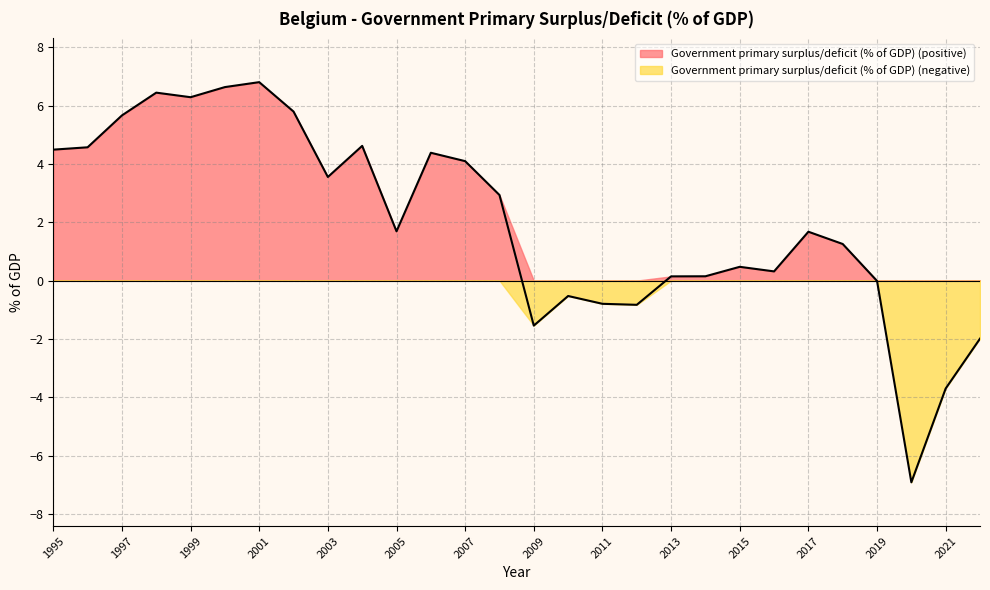

What is the value of the 2nd point from the left?

4.6